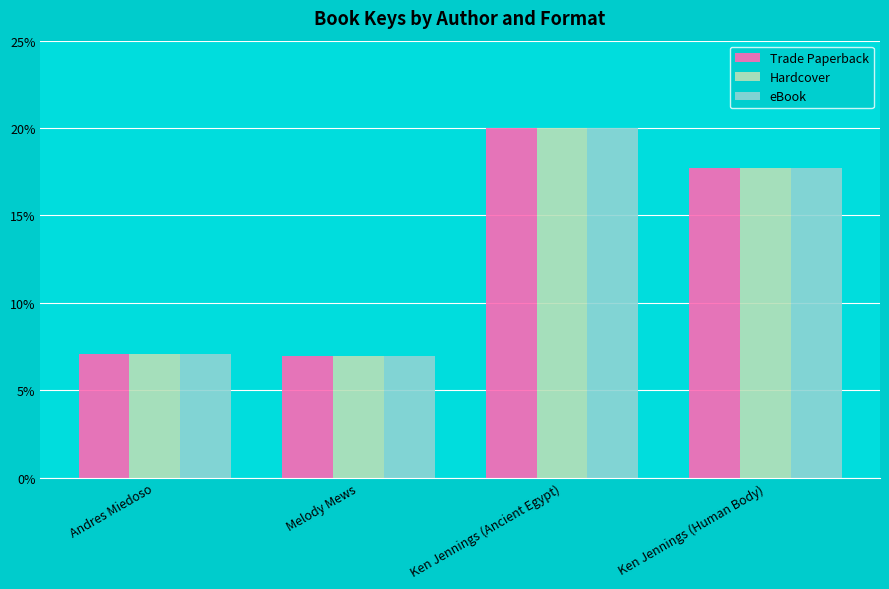

The value of Hardcover at Ken Jennings (Human Body) is 17.7. True or false?

True